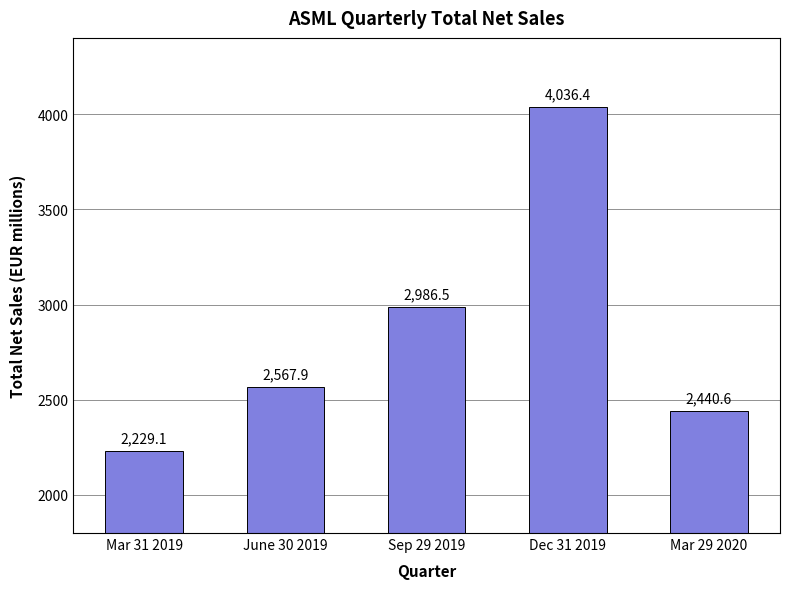

What position from the right is Dec 31 2019?

2